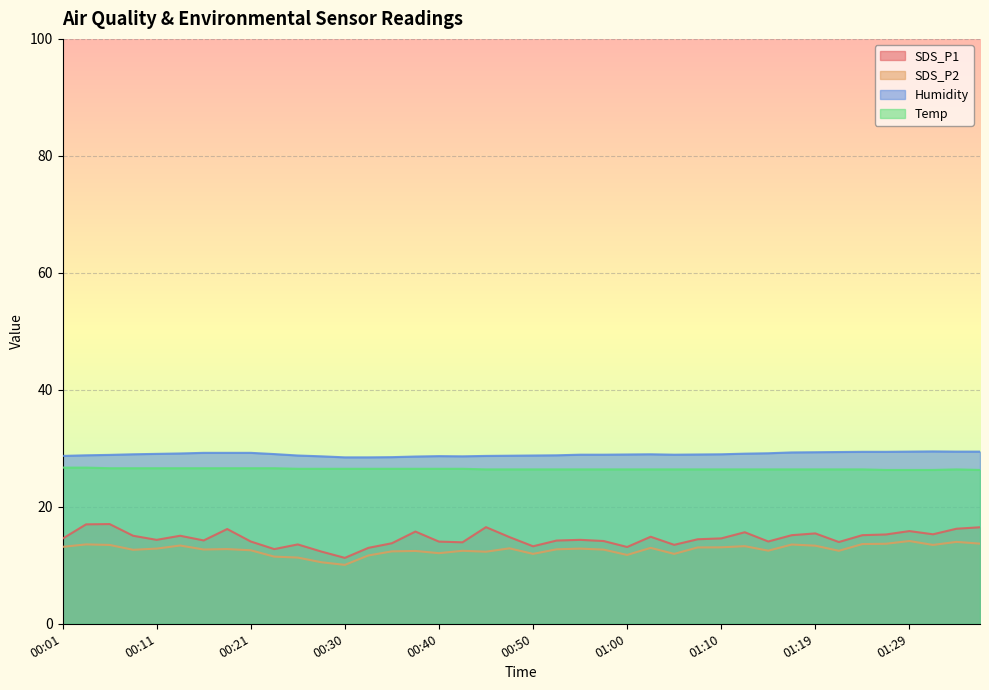

Count the number of categories in the chart.

40